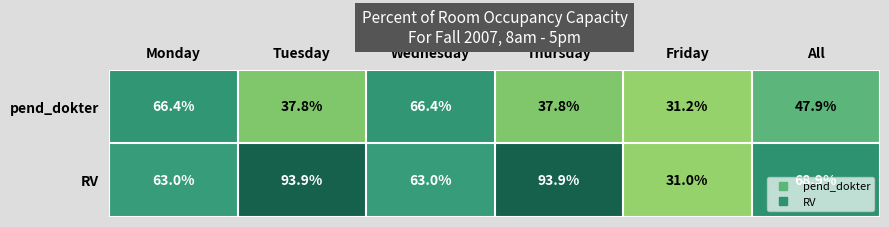

The value of RV at Friday is 31.0. True or false?

True